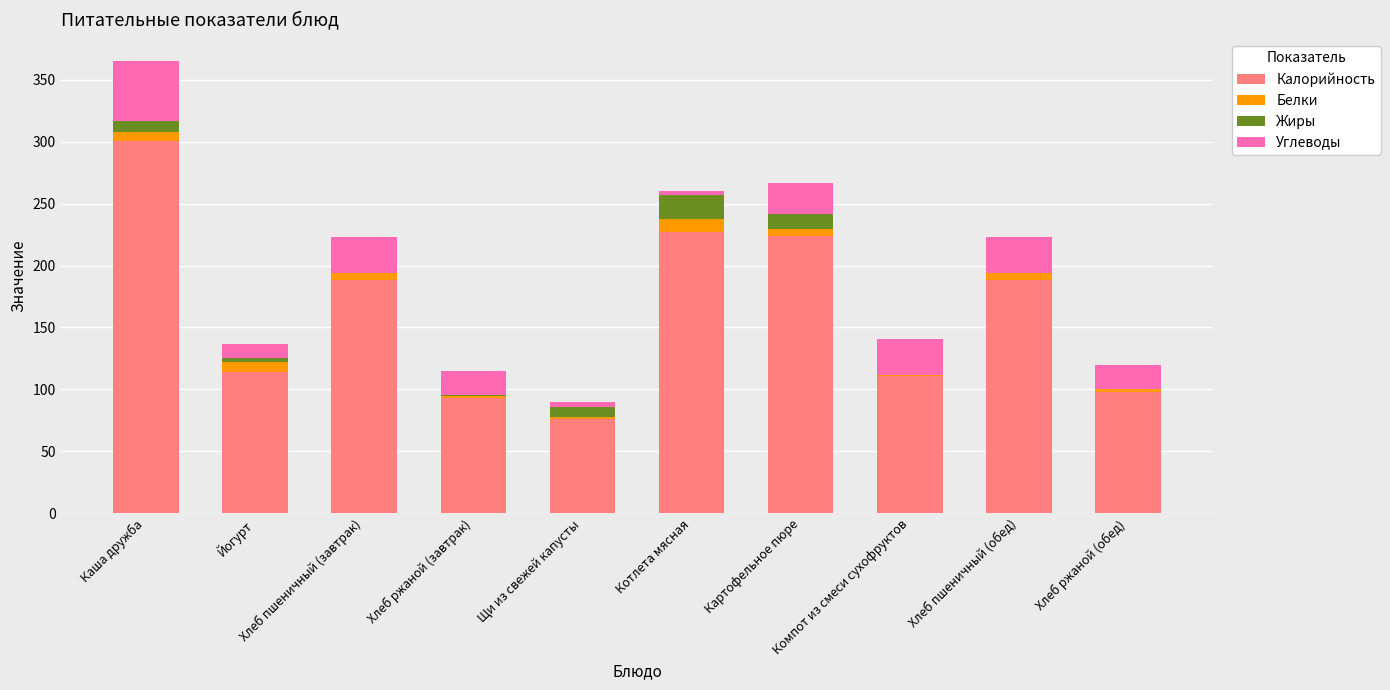

What is the sum of all Калорийность values?

1619.8